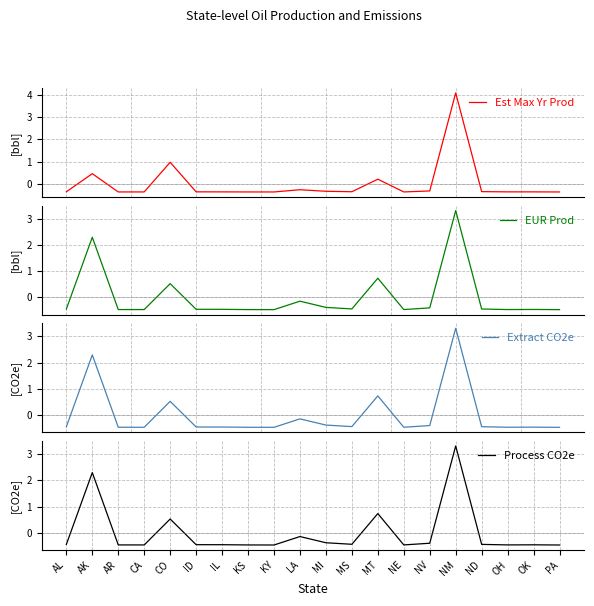

How many values in the Process CO2e series are below 0?

16